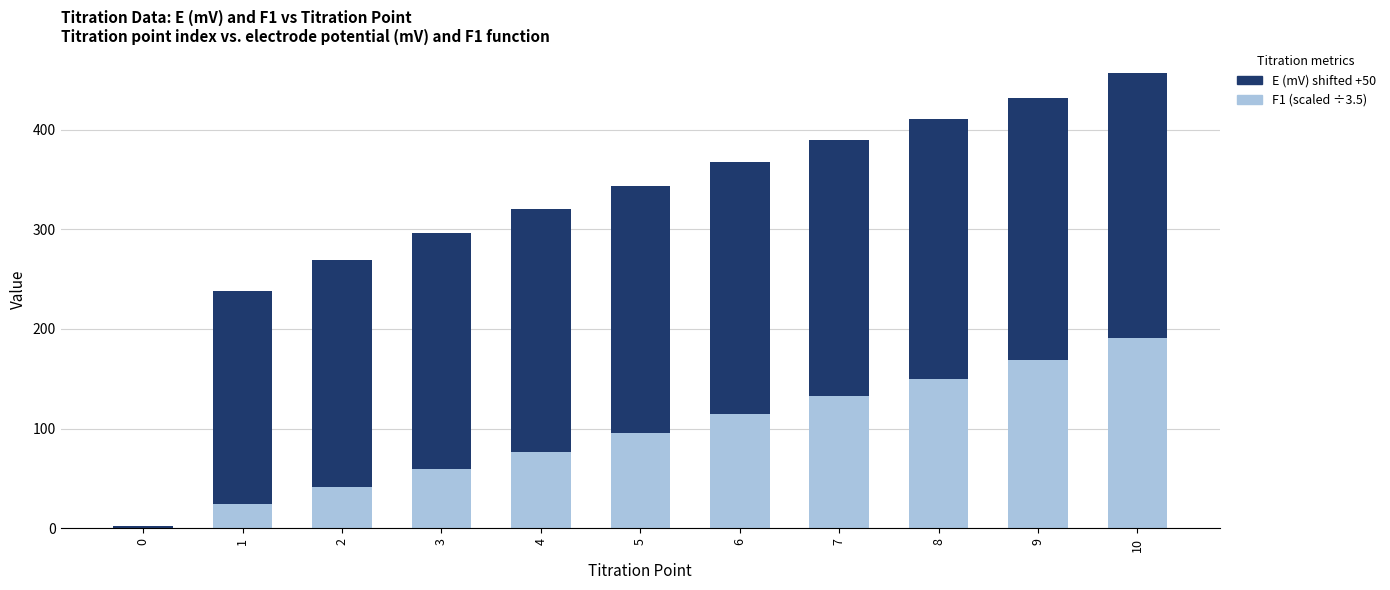

Are the bars grouped side by side (vs. stacked)?

No